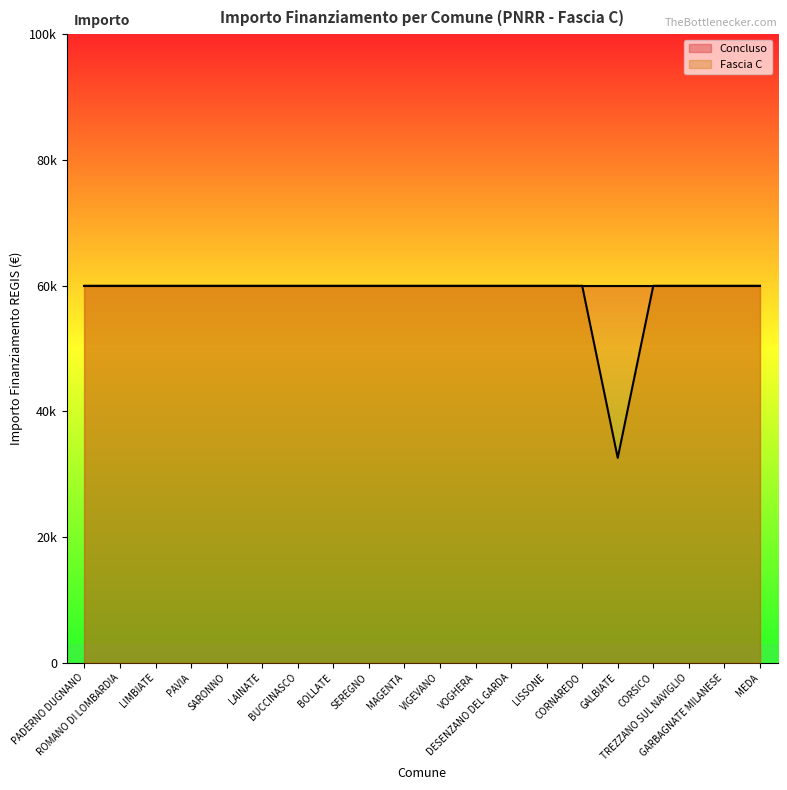

Reading left to right, extract all data points from this chart.

59966	59966	59966	59966	59966	59966	59966	59966	59966	59966	59966	59966	59966	59966	59966	32589	59966	59966	59966	59966